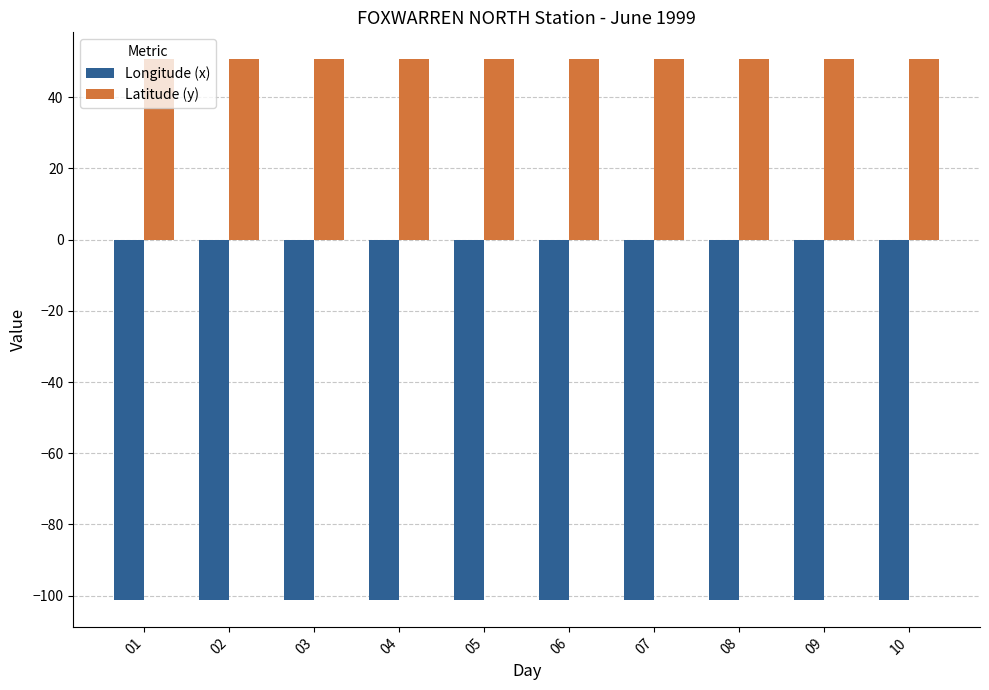

Is it true that Latitude (y) equals 34.1 at 07?

False